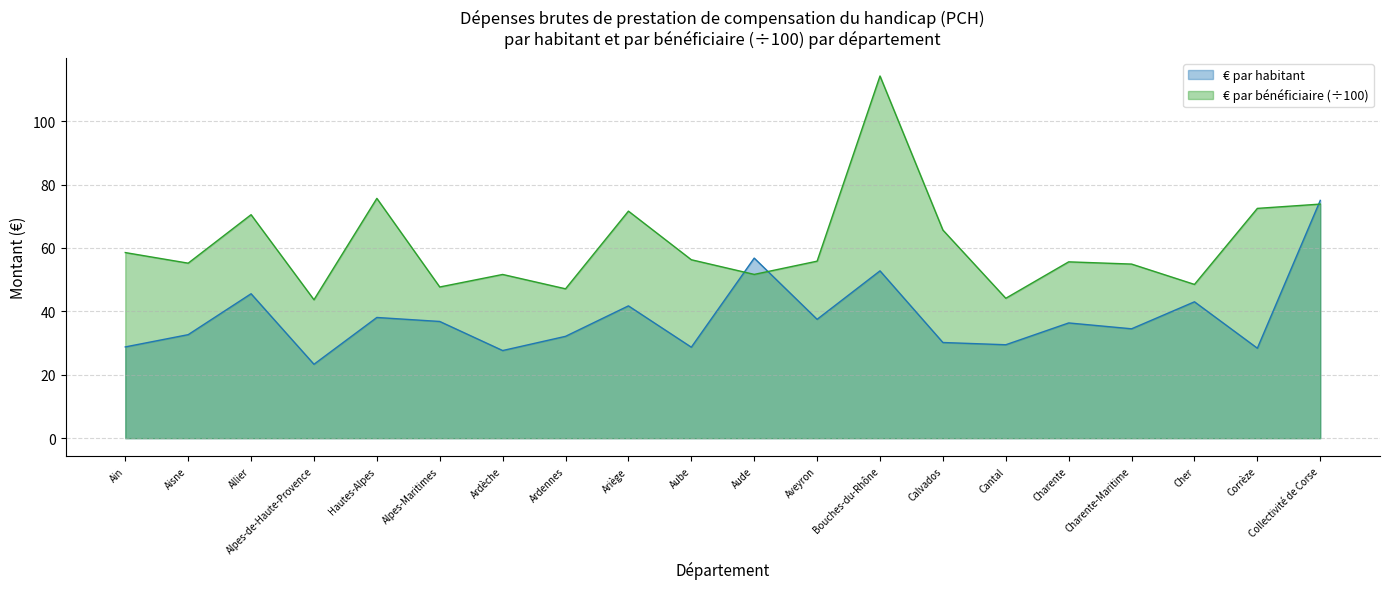

How many times do € par bénéficiaire (÷100) and € par habitant cross each other?

3